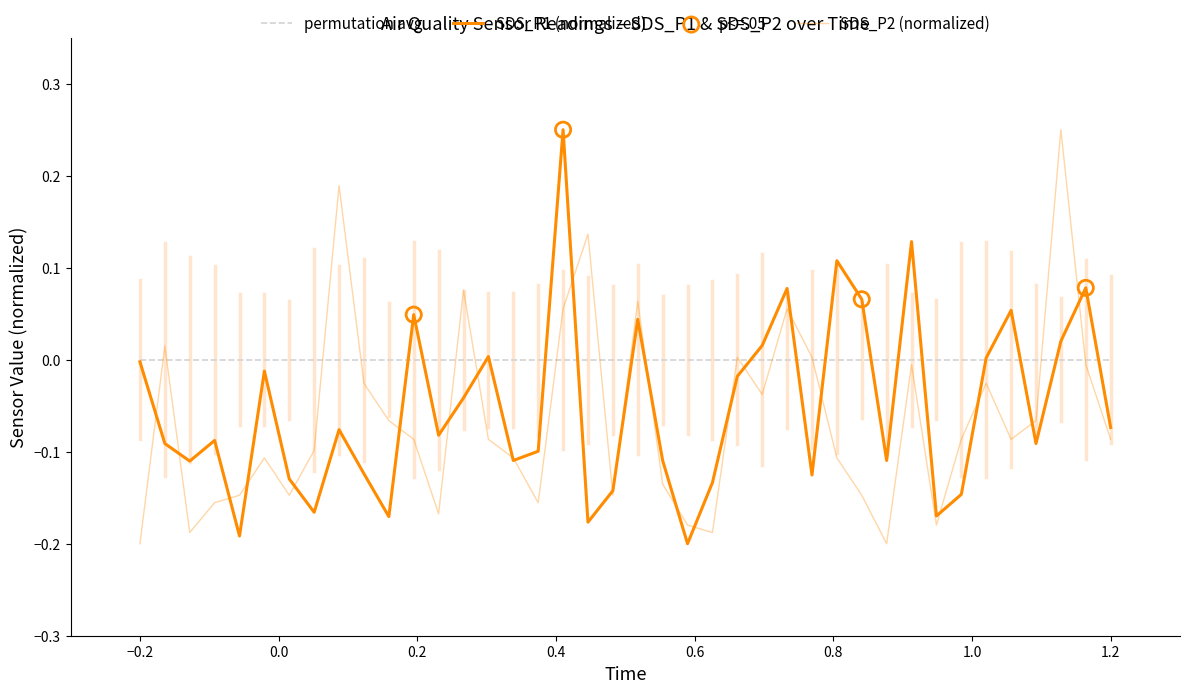

Is this an area chart (filled region under the line)?

No